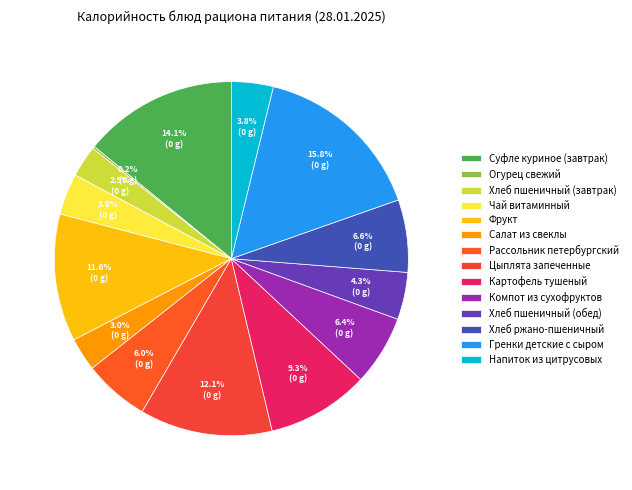

How many slices are in this pie chart?

14